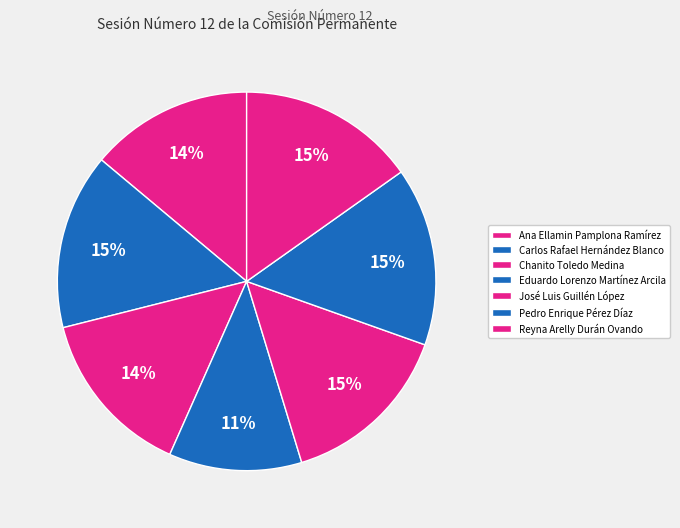

Count the number of slices in the pie.

7